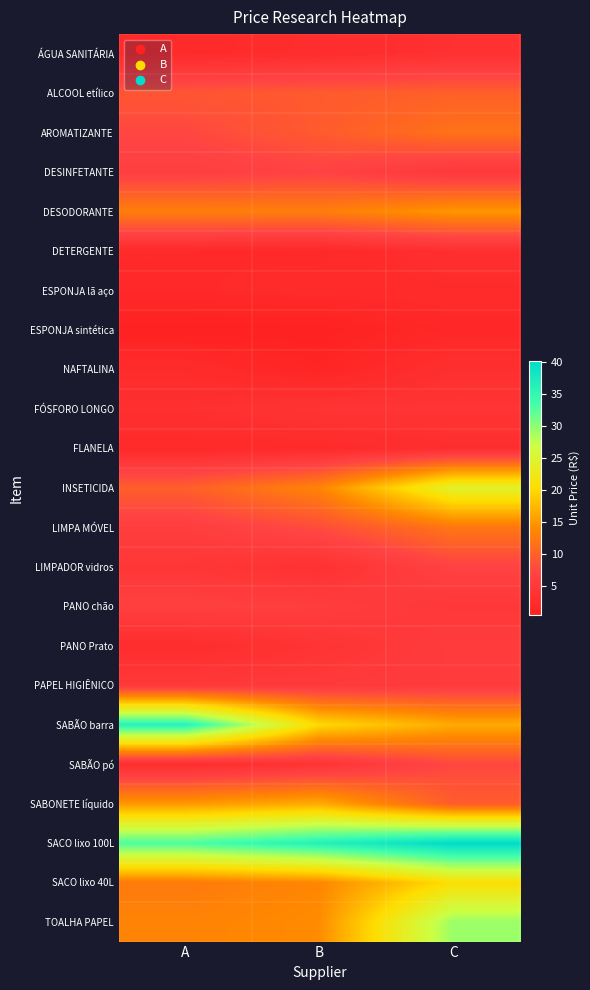

At A, list the series in order from largest to smallest.

SABÃO barra, SACO lixo 100L, SABONETE líquido, TOALHA PAPEL, DESODORANTE, SACO lixo 40L, INSETICIDA, ALCOOL etílico, AROMATIZANTE, PANO chão, DESINFETANTE, LIMPA MÓVEL, PAPEL HIGIÊNICO, LIMPADOR vidros, FÓSFORO LONGO, SABÃO pó, PANO Prato, NAFTALINA, ÁGUA SANITÁRIA, FLANELA, DETERGENTE, ESPONJA lã aço, ESPONJA sintética